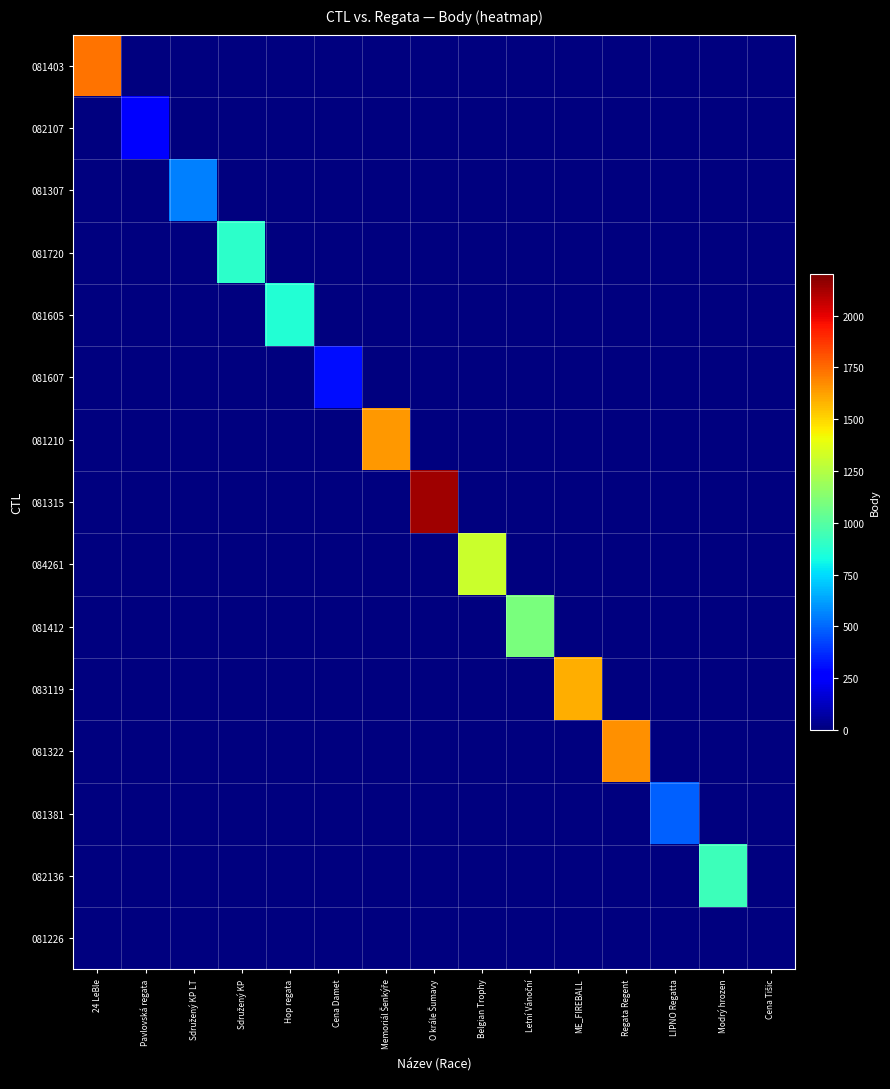

At how many categories does at least one series exceed 1857?

1